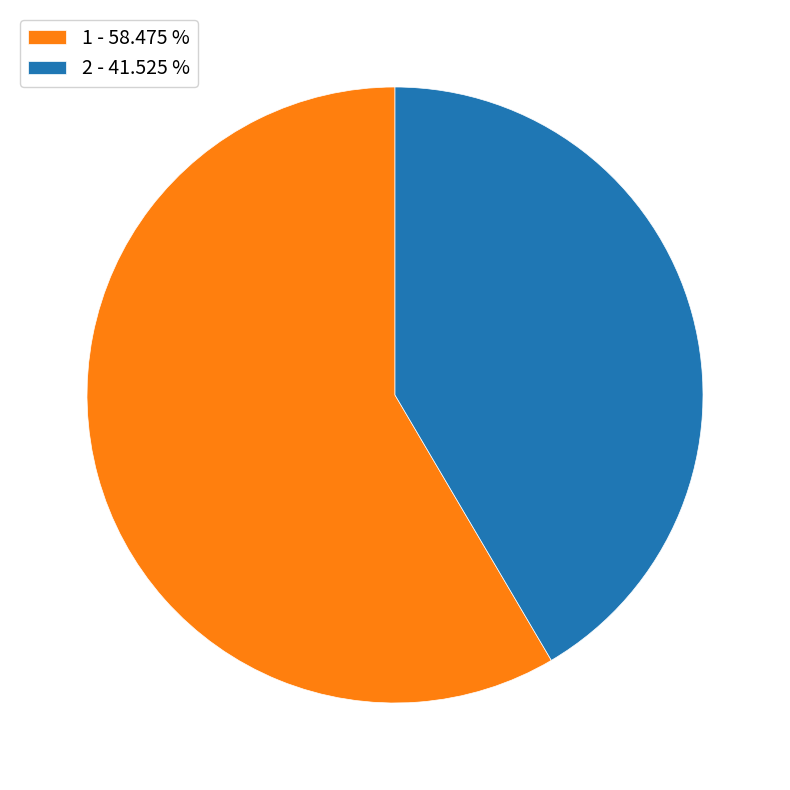

Combined, do 1 - 58.475 % and 2 - 41.525 % account for over 50%?

Yes